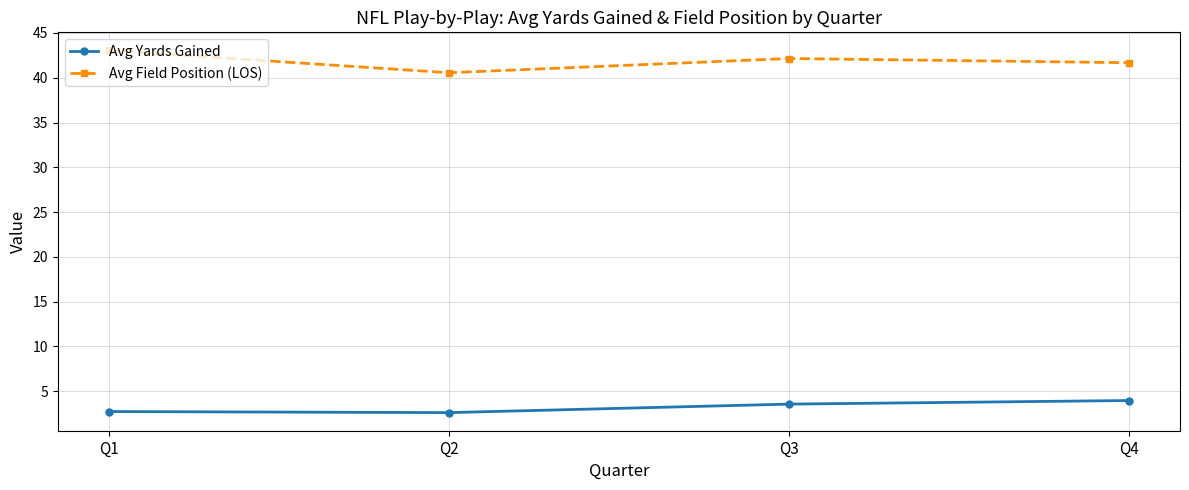

True or false: Avg Yards Gained has more than 0 points higher than both neighbors.

False